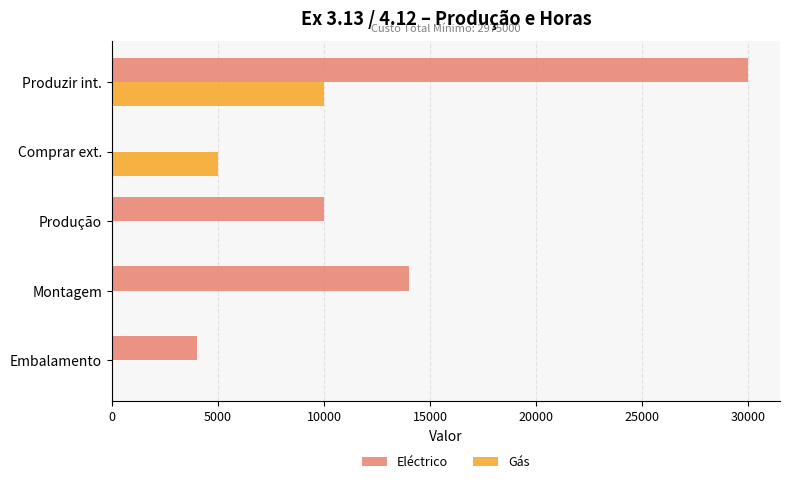

At which category is the sum across all series the highest?

Produzir int.